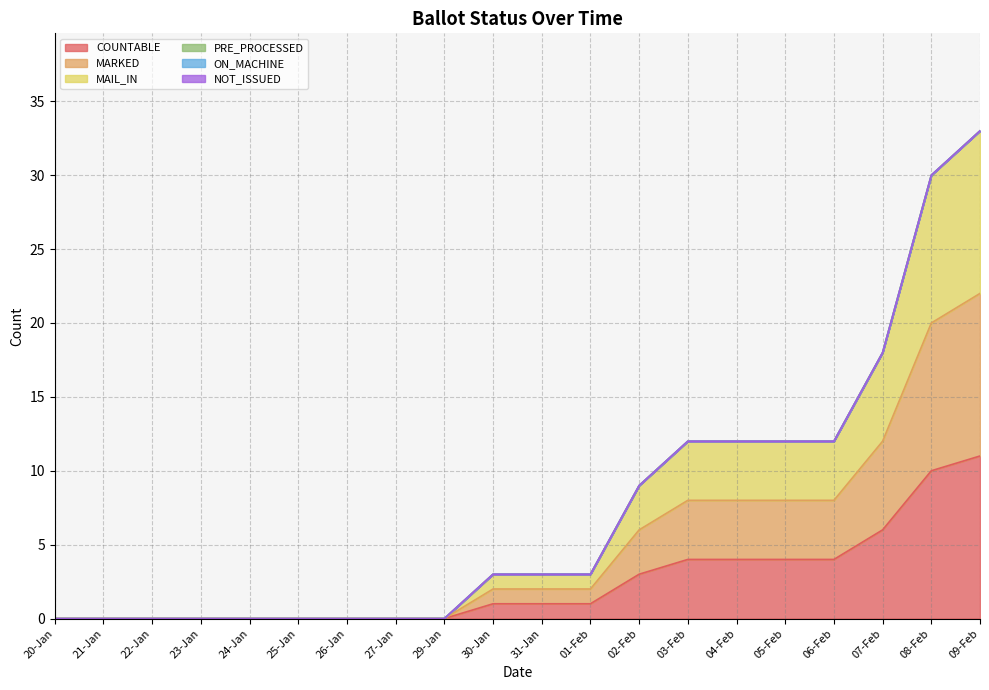

What is the label of the 6th point from the right?

04-Feb